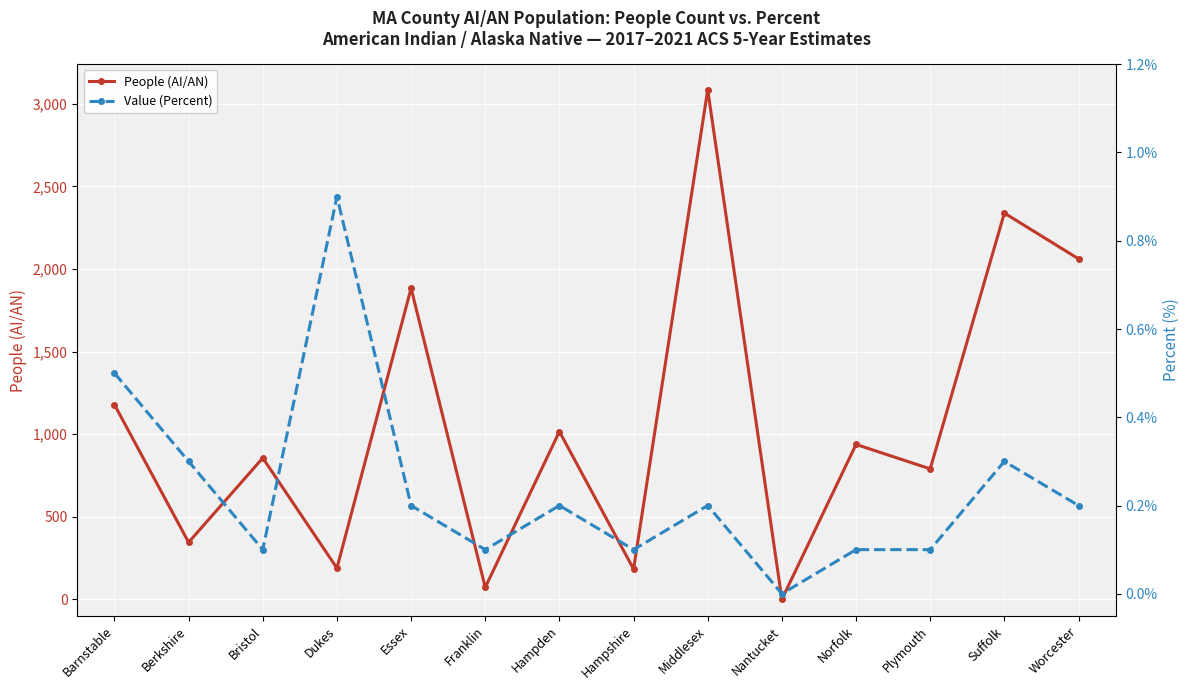

Reading left to right, extract all data points from this chart.

People (AI/AN): Barnstable=1179.0	Berkshire=345.0	Bristol=856.0	Dukes=189.0	Essex=1884.0	Franklin=72.0	Hampden=1016.0	Hampshire=183.0	Middlesex=3086.0	Nantucket=0.0	Norfolk=938.0	Plymouth=790.0	Suffolk=2339.0	Worcester=2062.0
Value (Percent): Barnstable=0.5	Berkshire=0.3	Bristol=0.1	Dukes=0.9	Essex=0.2	Franklin=0.1	Hampden=0.2	Hampshire=0.1	Middlesex=0.2	Nantucket=0.0	Norfolk=0.1	Plymouth=0.1	Suffolk=0.3	Worcester=0.2